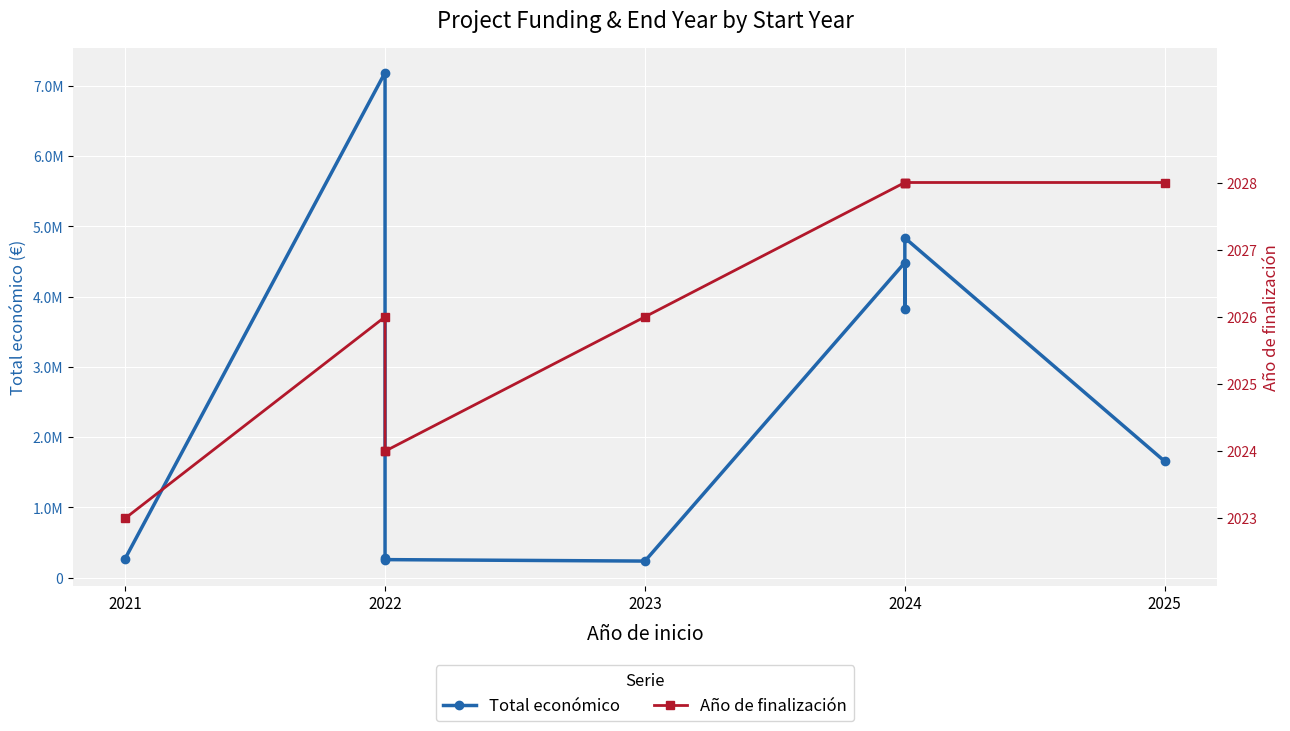

Count the number of data series in this chart.

2